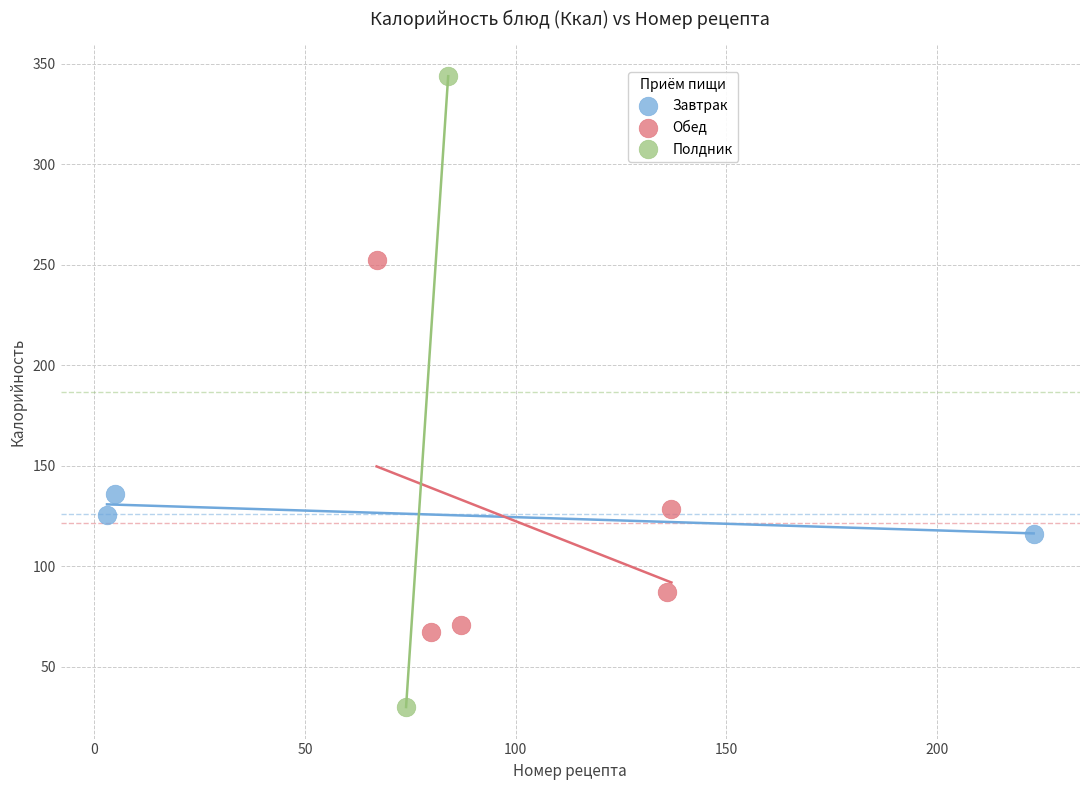

What are all the series names shown in the legend?

Завтрак, Обед, Полдник